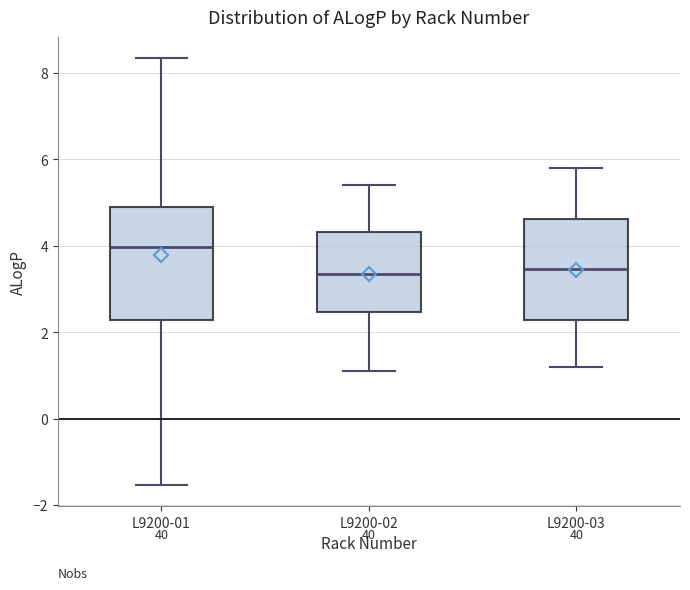

Which box is the tallest, from its lower edge to its upper edge?

L9200-01